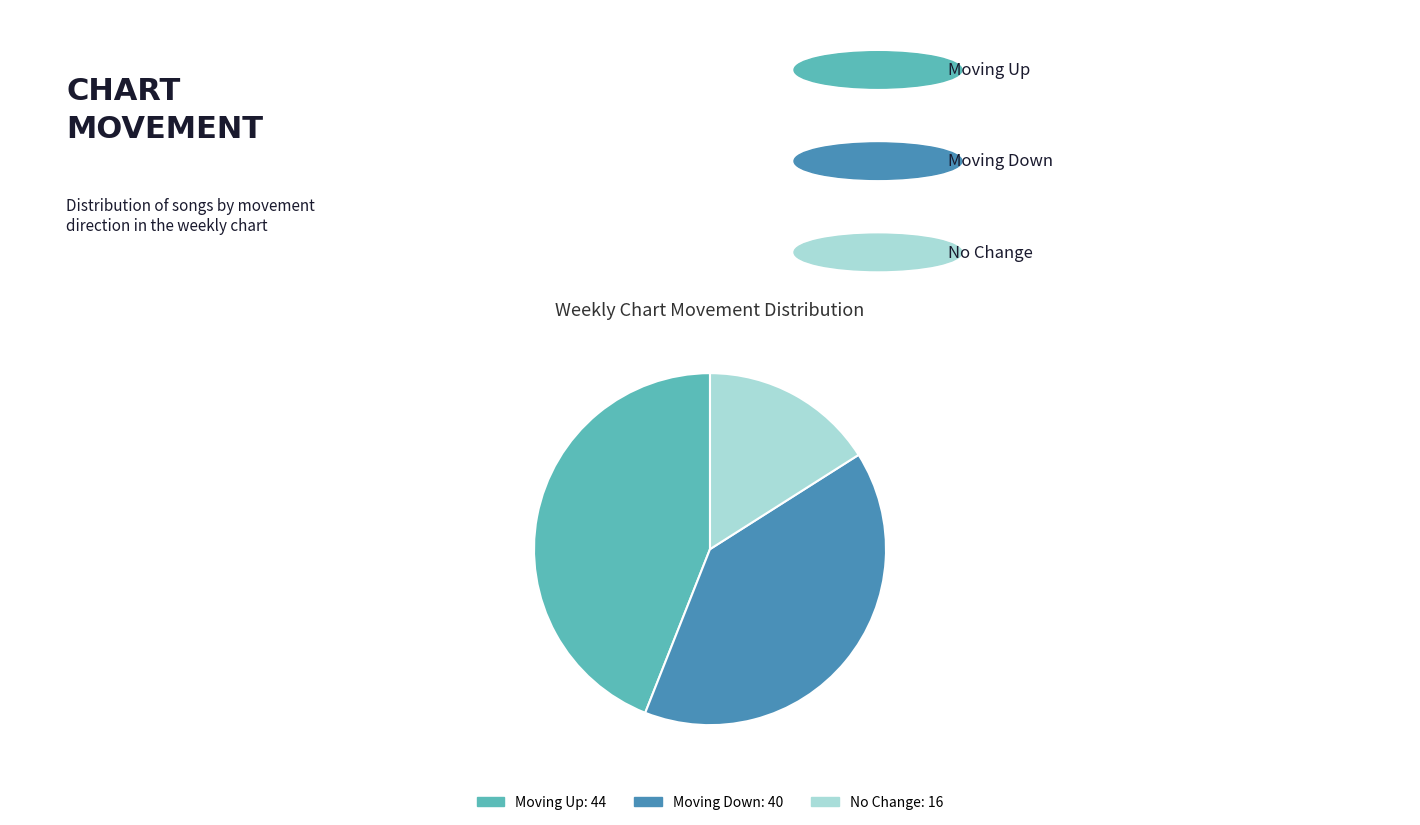

Is there a majority slice in this chart?

No